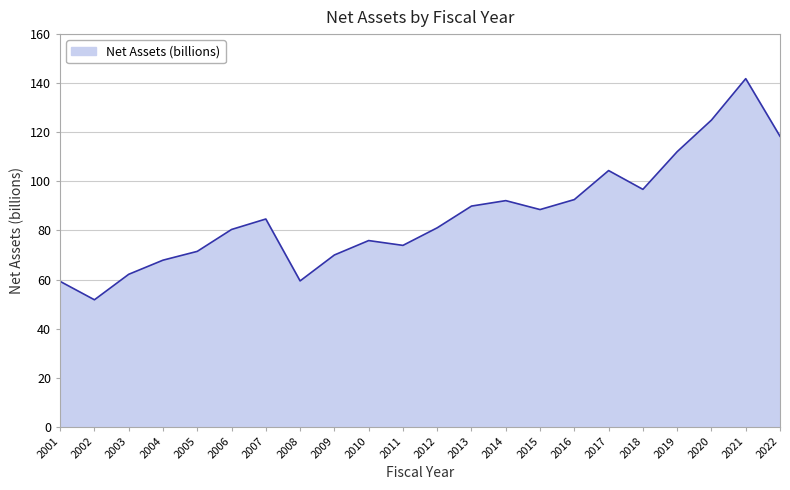

What is the sum of all values?

1899.3